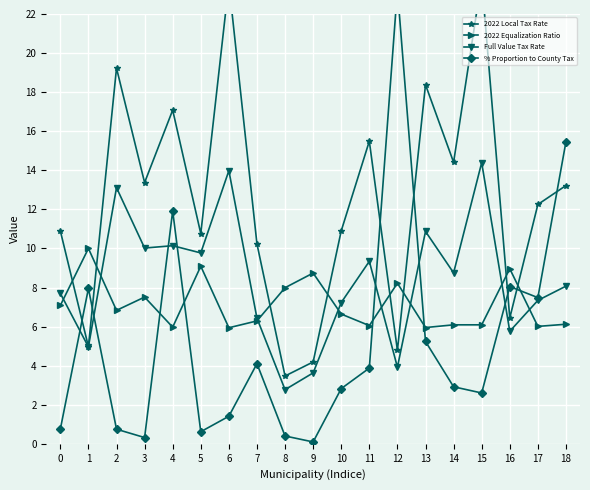

What is the value of the 2022 Equalization Ratio point at the 1st from the left?

7.1